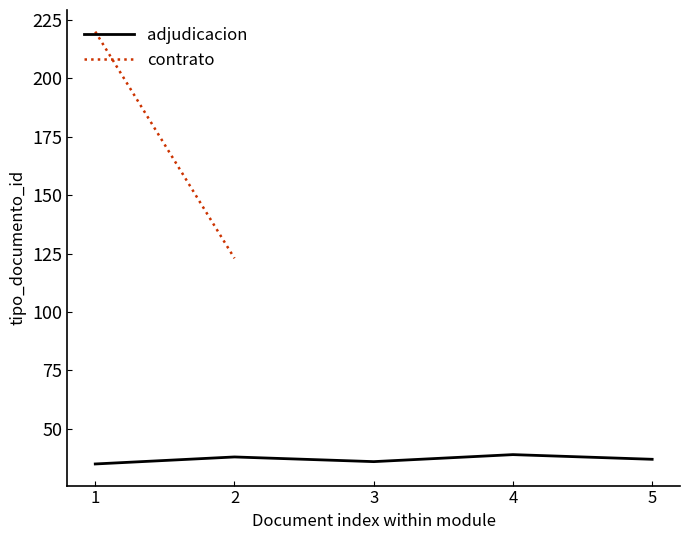

True or false: the data shows 36 at 3.

True